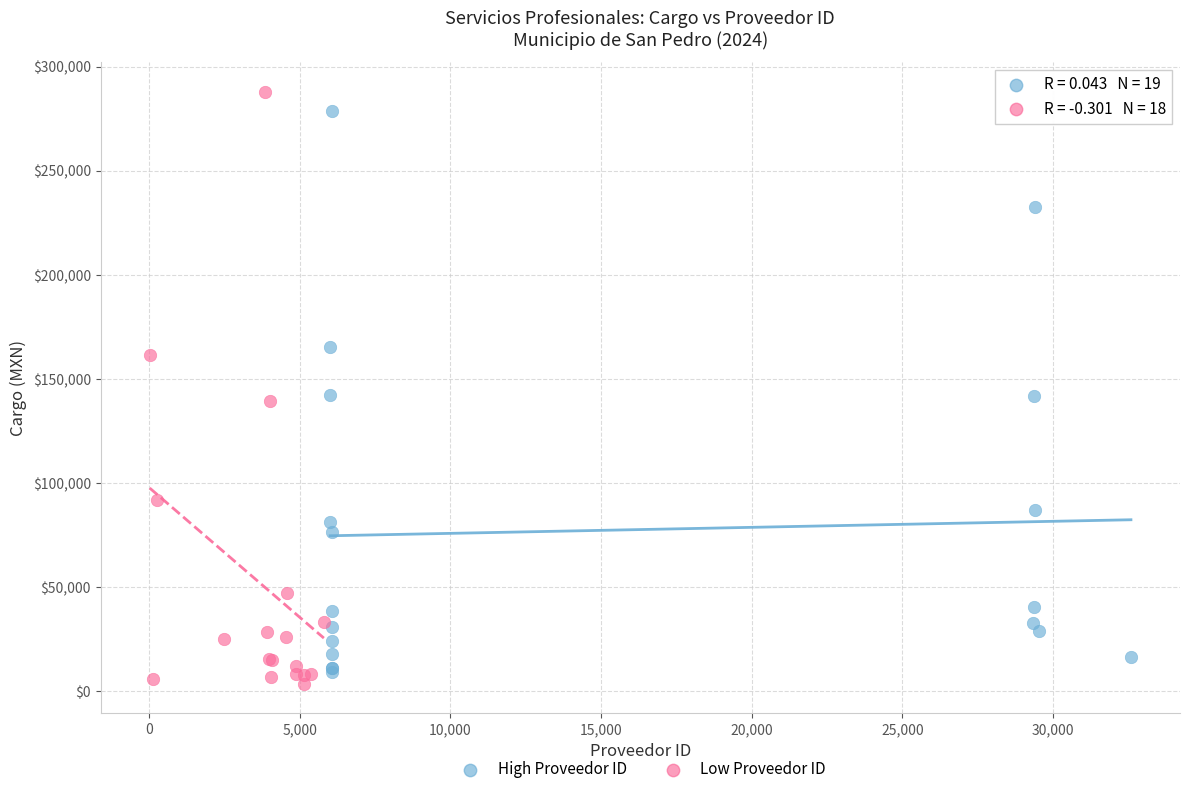

Which series has the largest Y range (max minus min)?

Low Proveedor ID